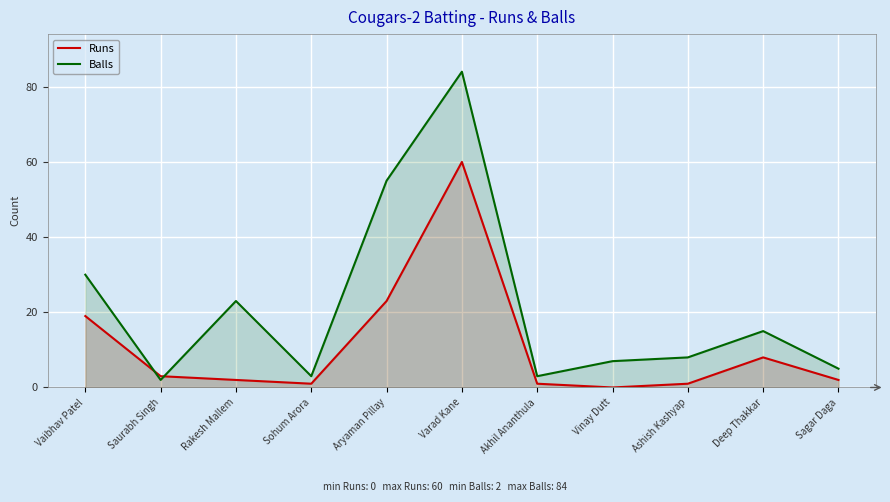

What is the greatest value displayed?

84